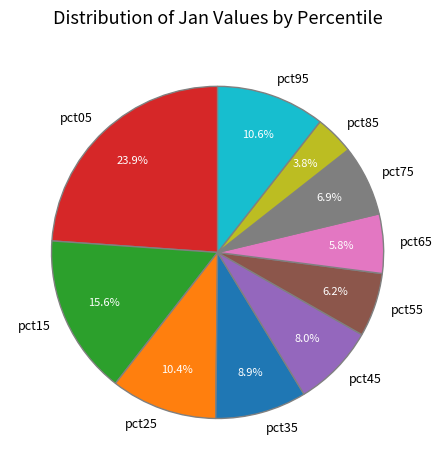

What percentage is NOT represented by pct15?

84.4%